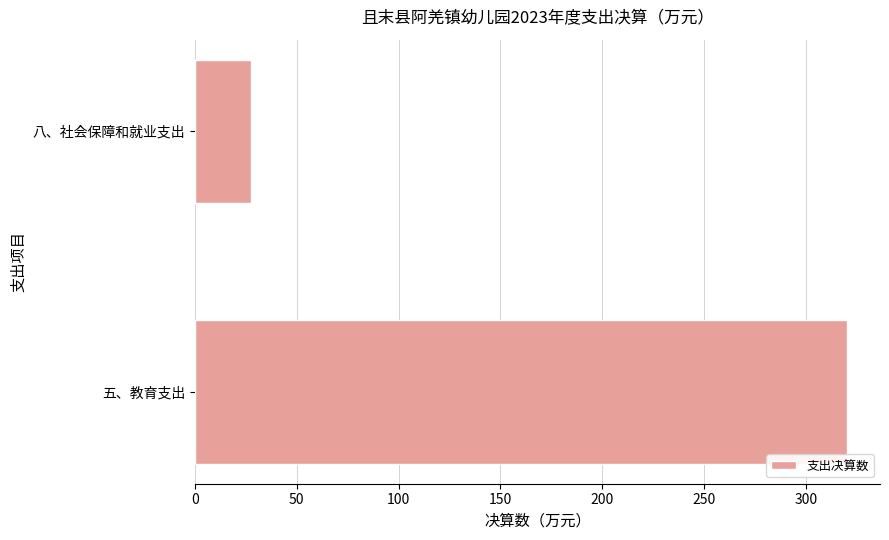

Count the number of categories in the chart.

2